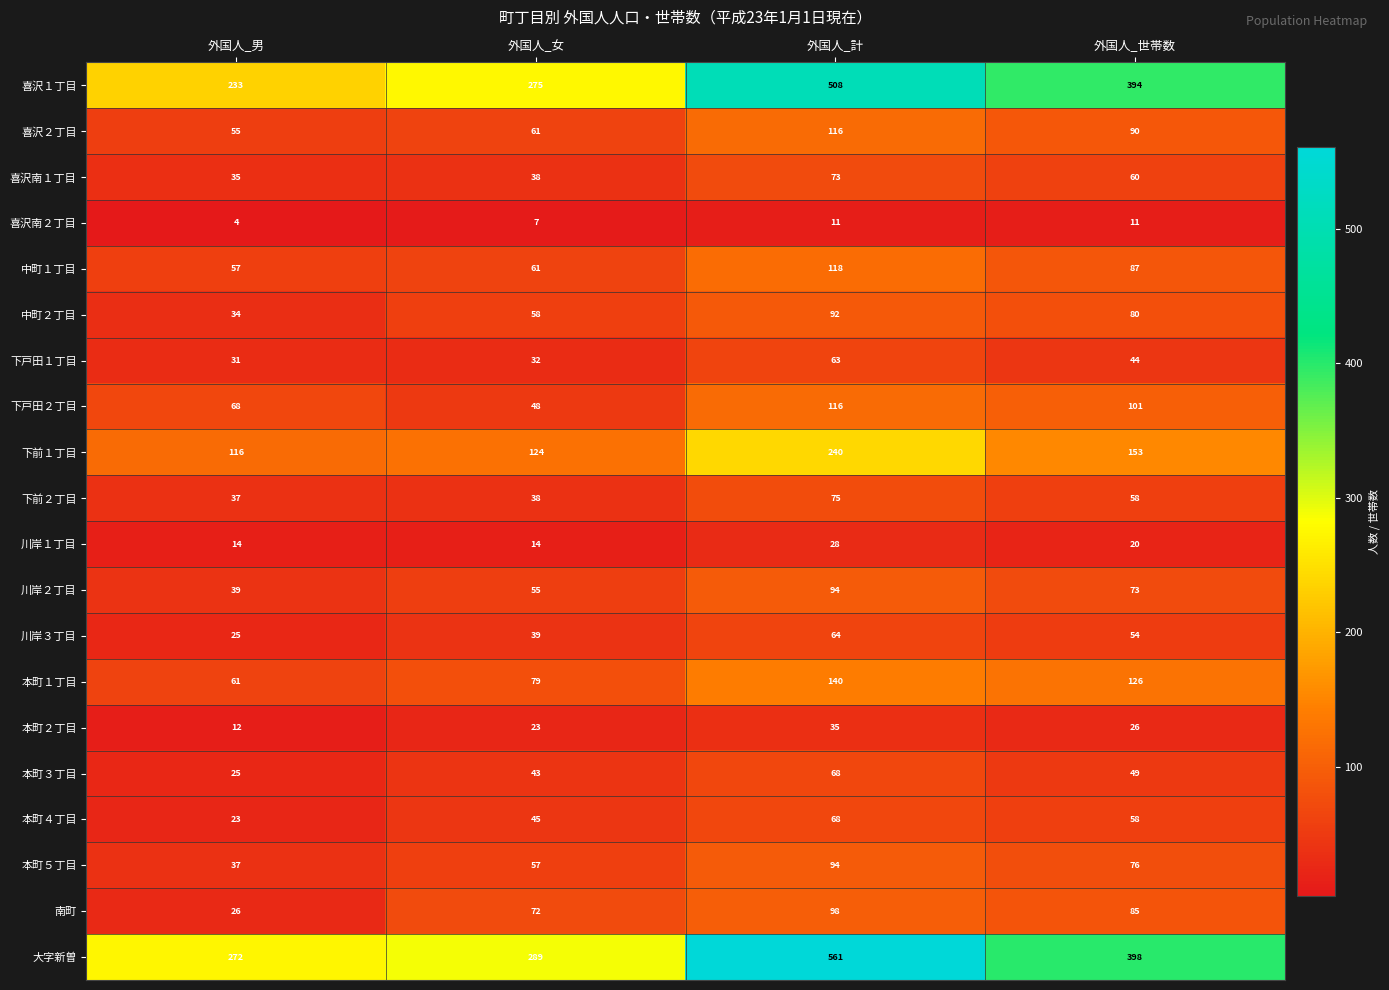

At which label does 本町４丁目 first exceed 58?

外国人_計